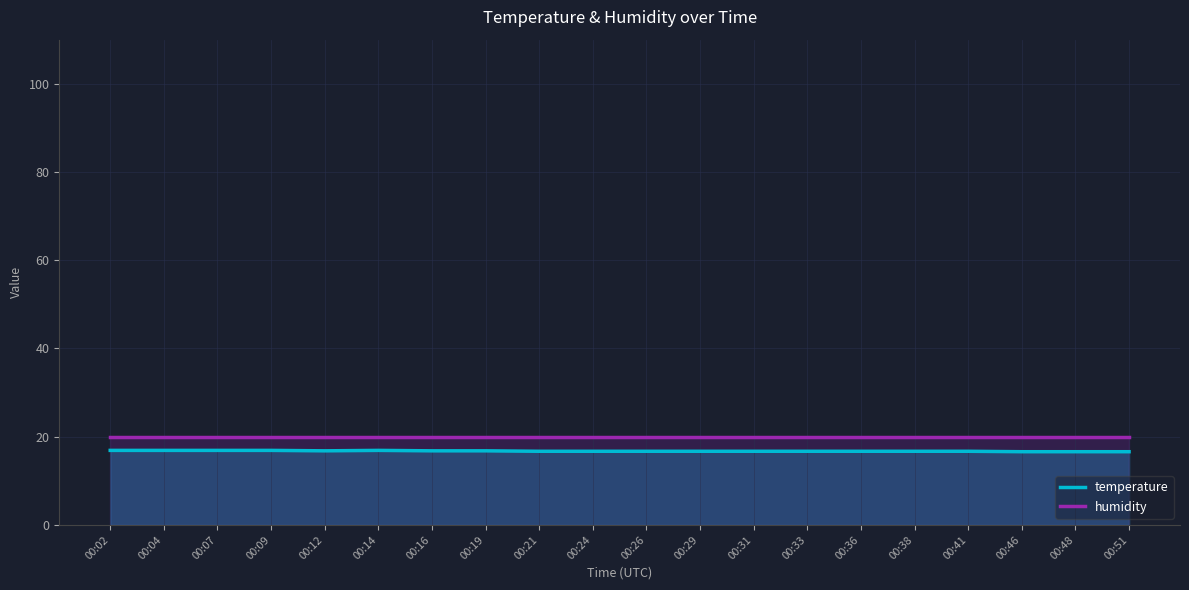

What is the minimum value for humidity?

20.0